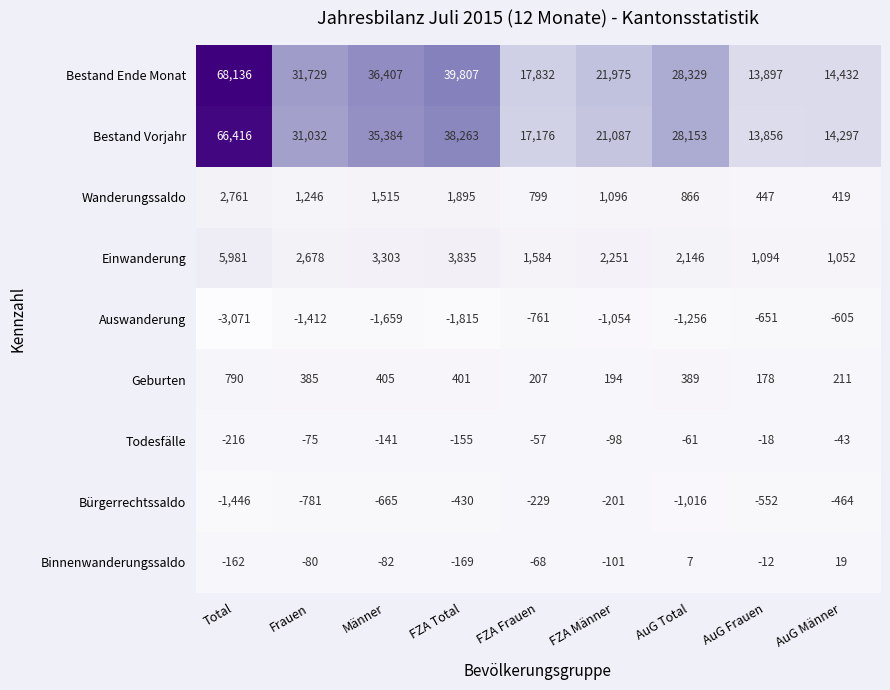

How many values in the Binnenwanderungssaldo series are below -80?

4